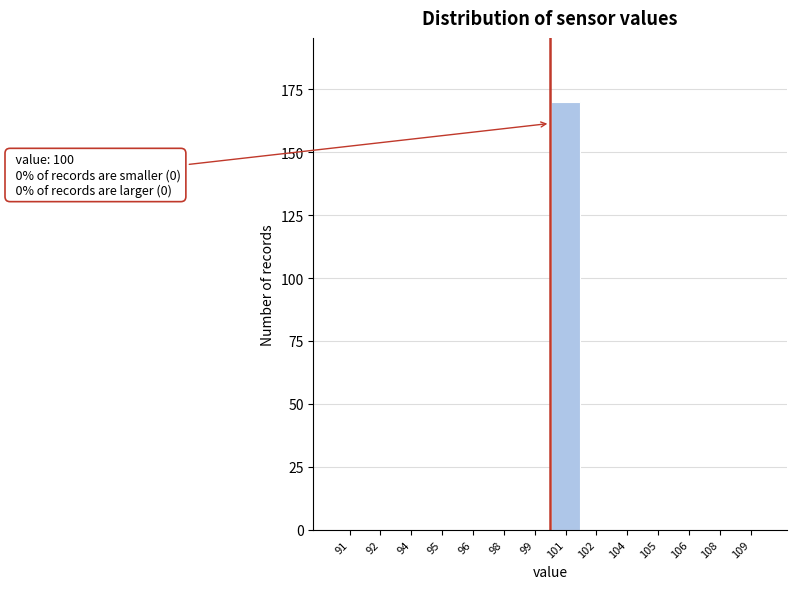

Reading left to right, transcribe all the data shown in this chart.

91=0	92=0	94=0	95=0	96=0	98=0	99=0	101=170	102=0	104=0	105=0	106=0	108=0	109=0